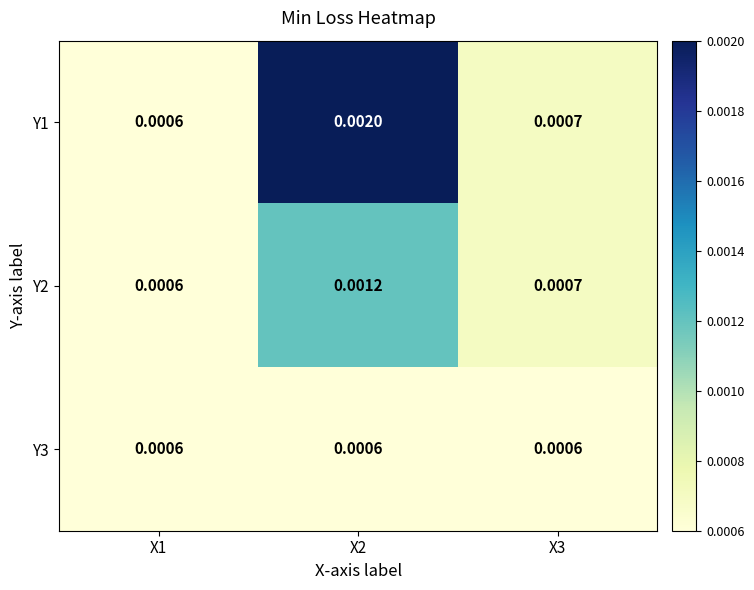

List the series in order of their overall mean, lowest first.

Y3, Y2, Y1